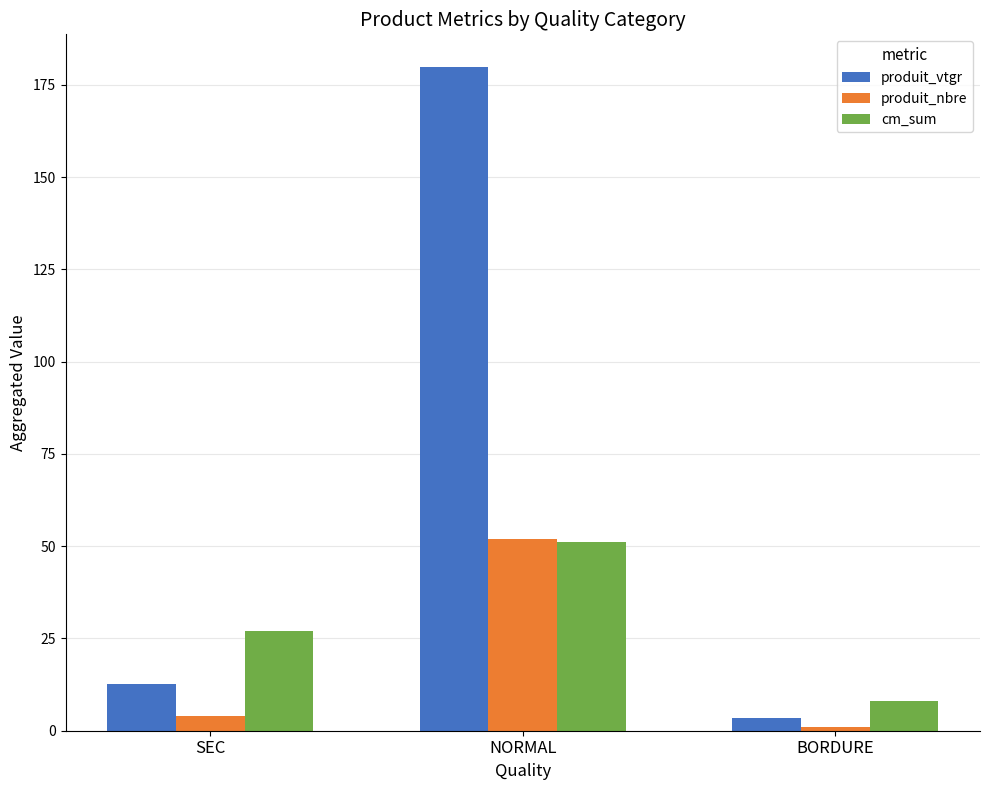

What value does the cm_sum series have at SEC?

27.0